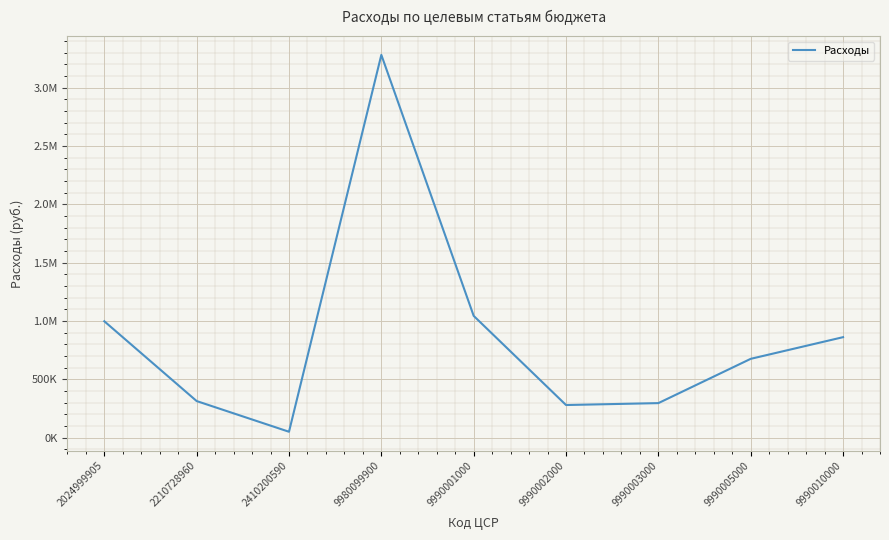

Is this an area chart (filled region under the line)?

No